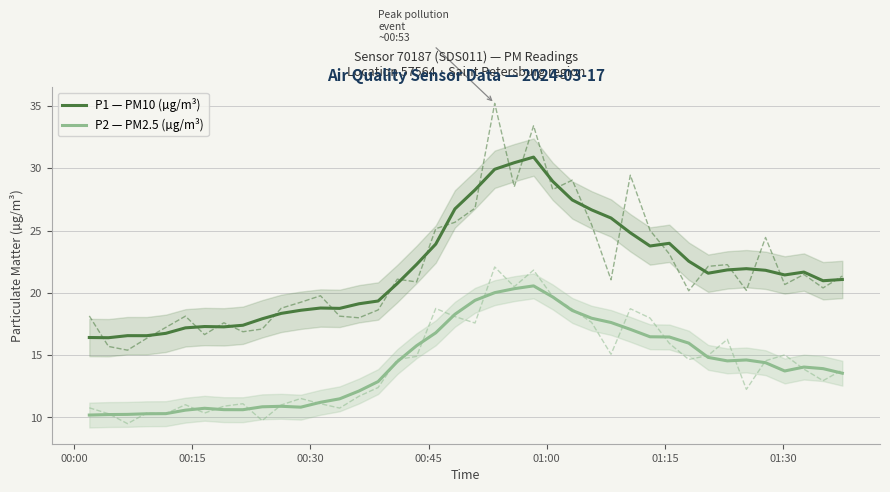

What is the minimum value for P2 — PM2.5 (µg/m³)?

10.2